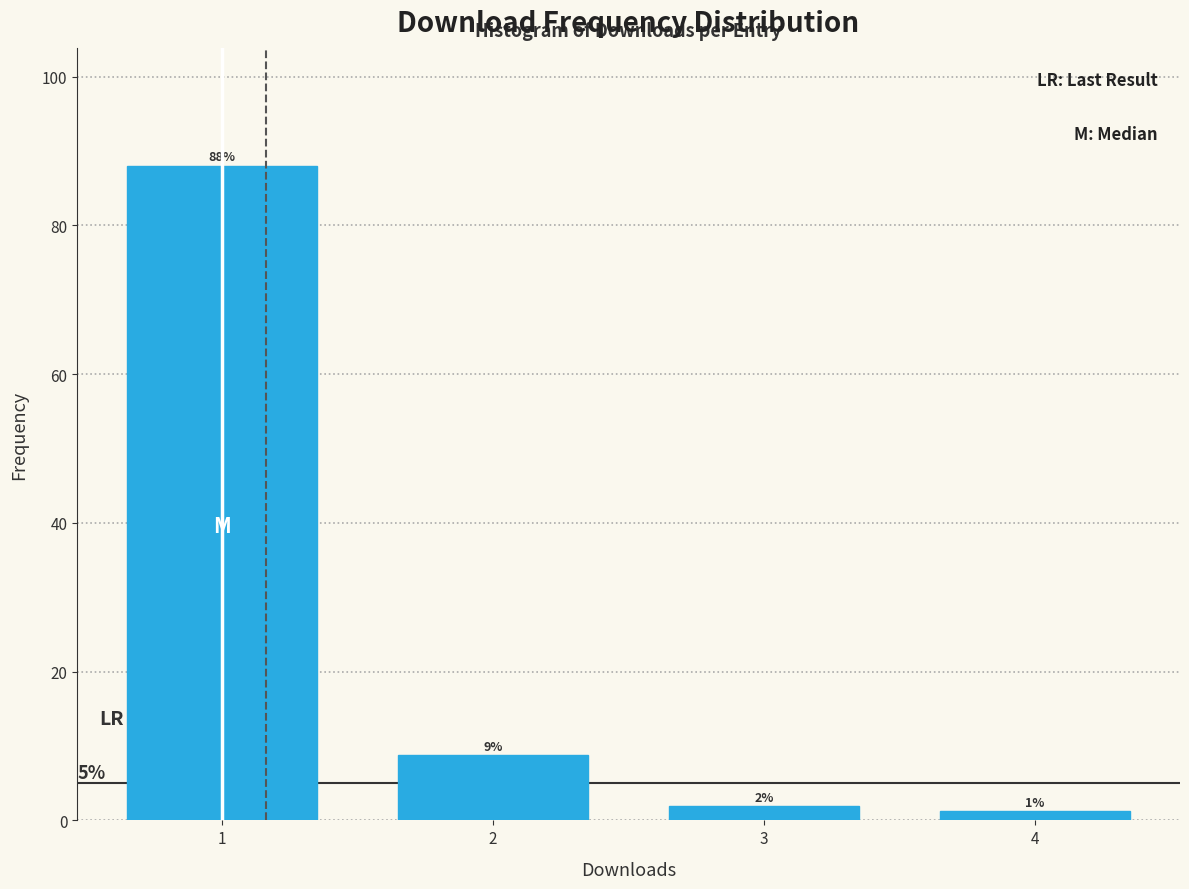

Are the bars horizontal?

No